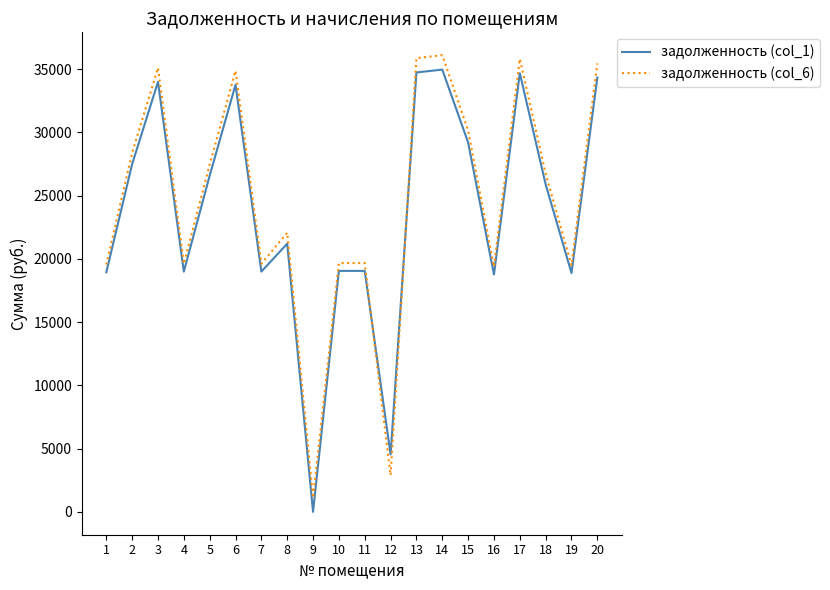

What is the lowest value of the задолженность (col_6) series?

1102.3